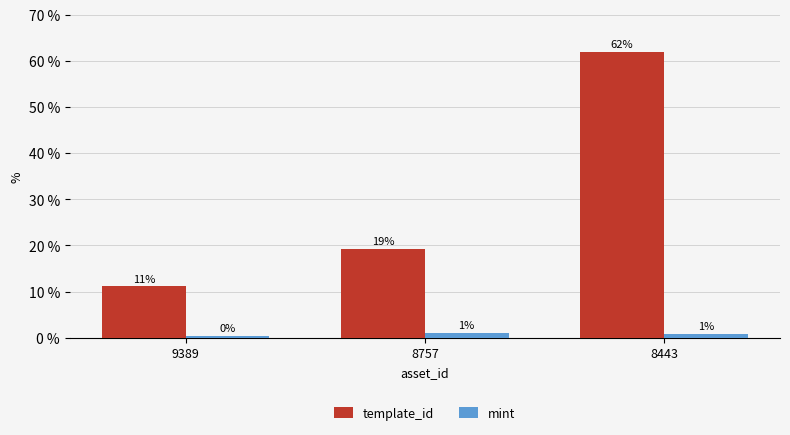

At how many categories does at least one series exceed 29?

1